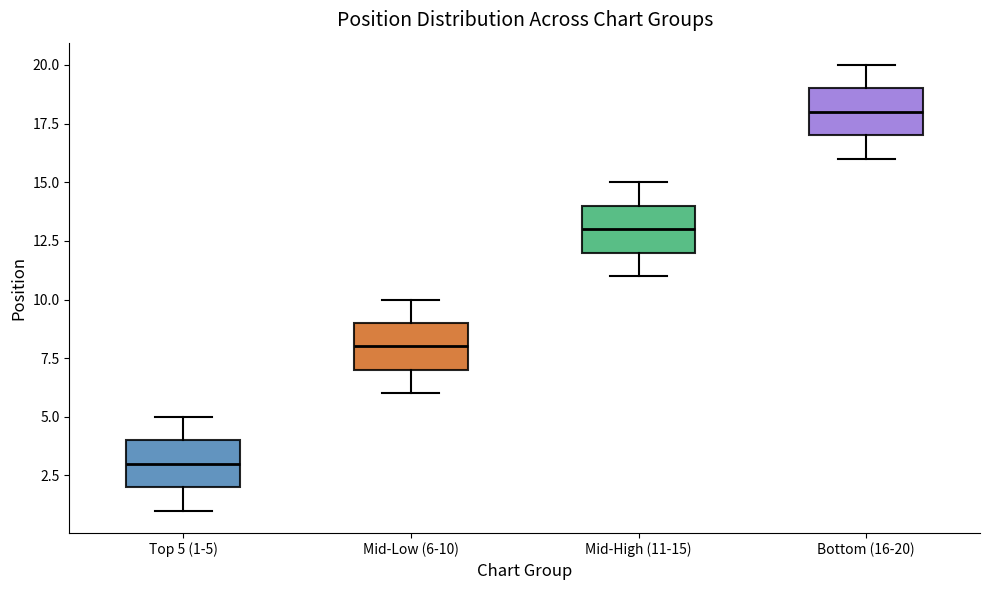

Reading left to right, read every box against the y-axis: the position of its median line, the range the box covers, and the ends of its whiskers. The values are not printed on the chart, so give them approximately, as read against the axis.

Top 5 (1-5): median 3, box 2 to 4, whiskers 1 to 5
Mid-Low (6-10): median 8, box 7 to 9, whiskers 6 to 10
Mid-High (11-15): median 13, box 12 to 14, whiskers 11 to 15
Bottom (16-20): median 18, box 17 to 19, whiskers 16 to 20